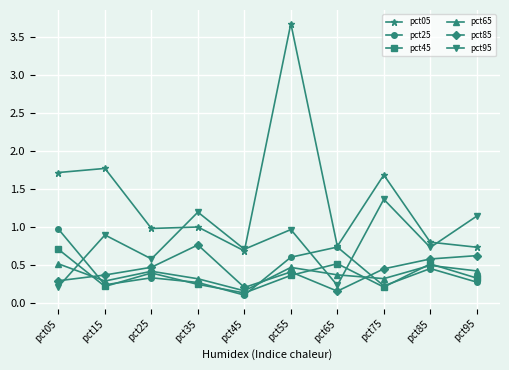

Where is pct85 nearest to the value 0?

pct65